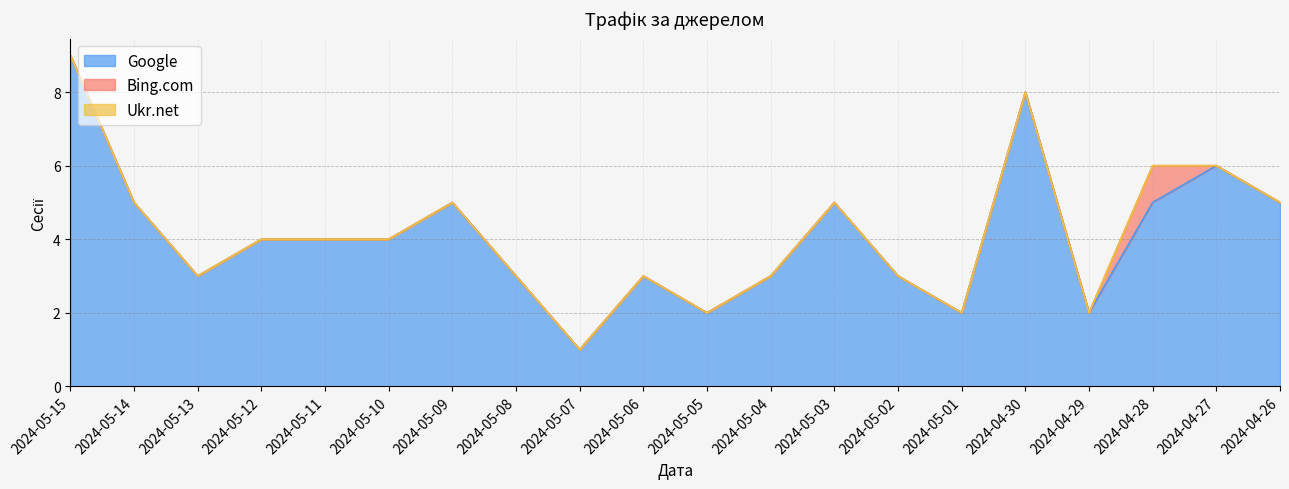

The Google series shows 4 at 2024-05-04. True or false?

False